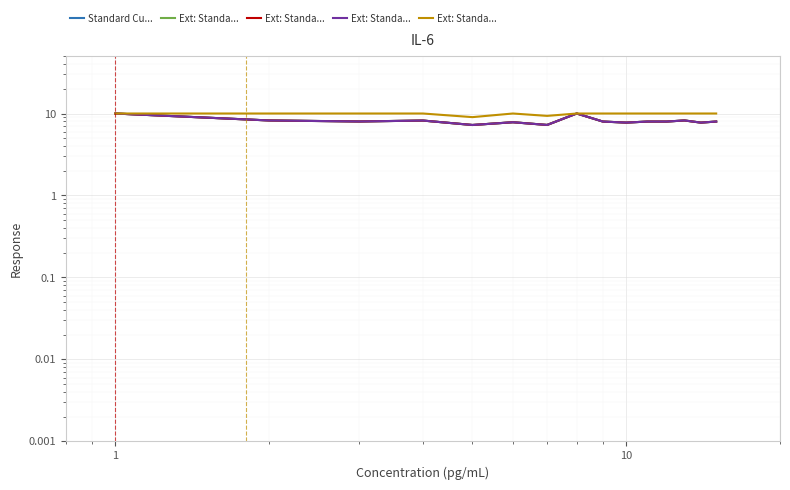

How many interior local valleys does the Standard Cu... series have?

5